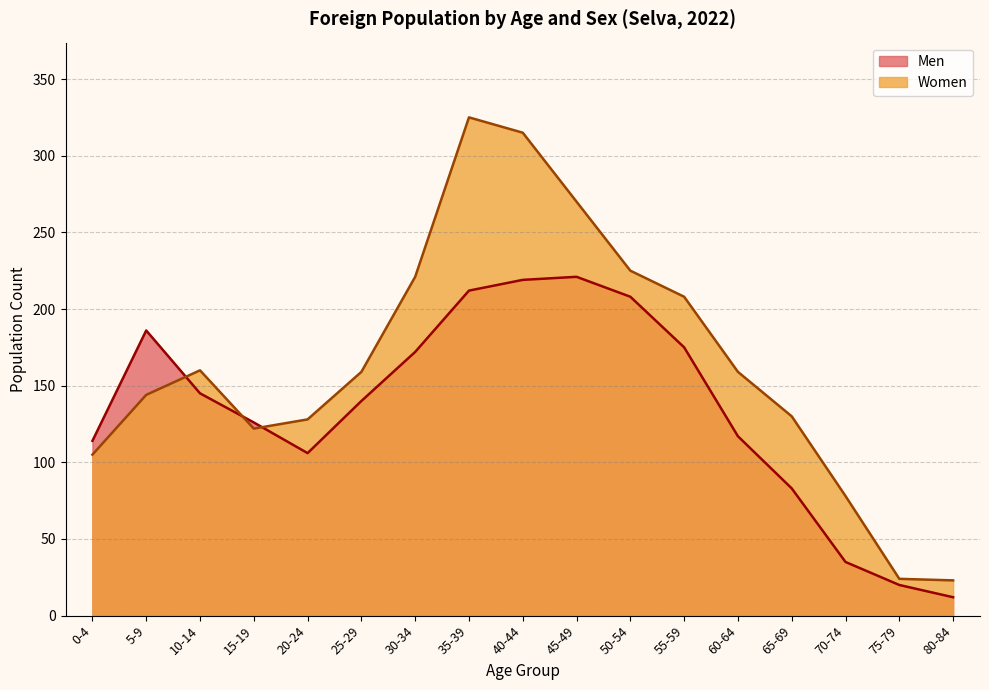

At which label is Women closest to 174?

10-14